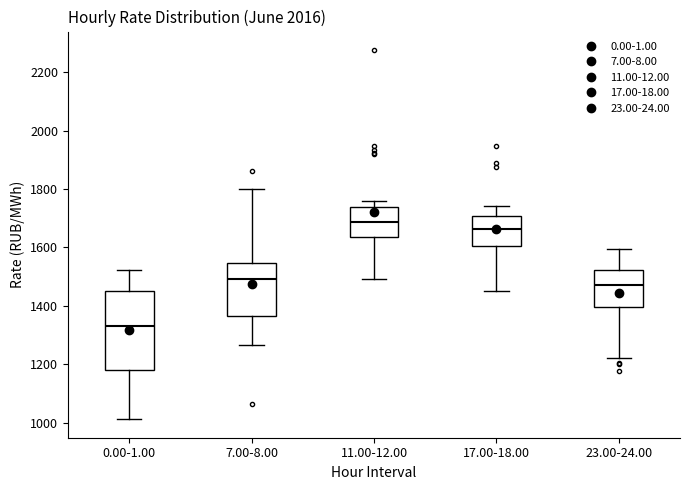

Where does the upper whisker of the box for 7.00-8.00 end on the y-axis? The values are not printed on the chart, so give them approximately, as read against the axis.

1800